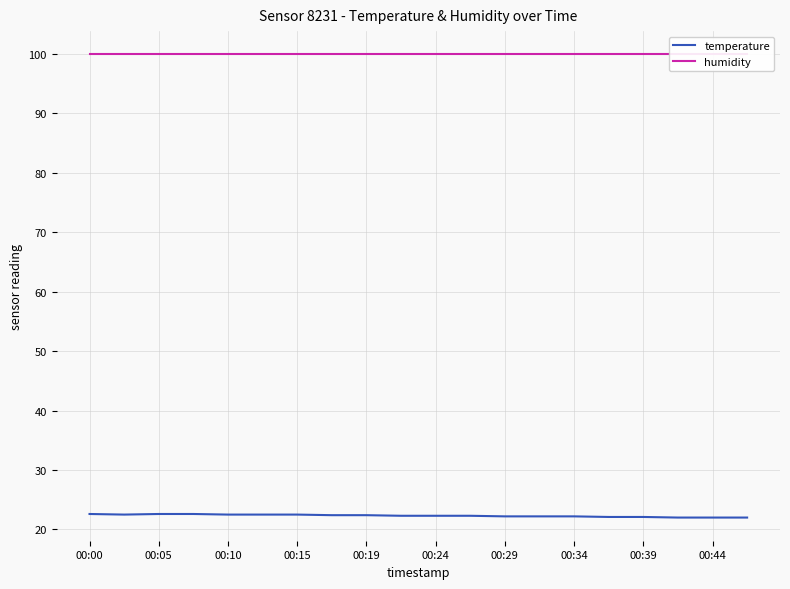

Is it true that temperature equals 13.6 at 11?

False